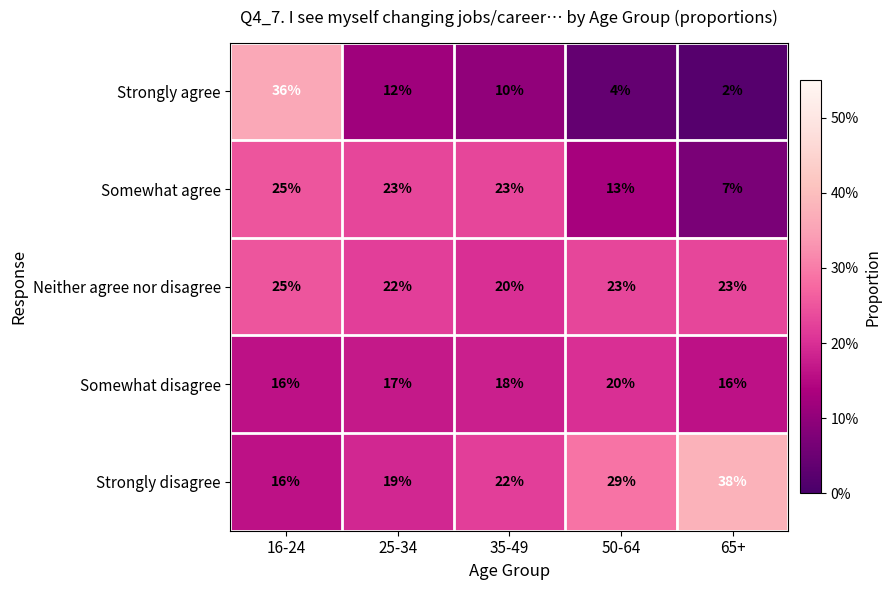

Rank the categories by Strongly agree value from lowest to highest.

65+, 50-64, 35-49, 25-34, 16-24